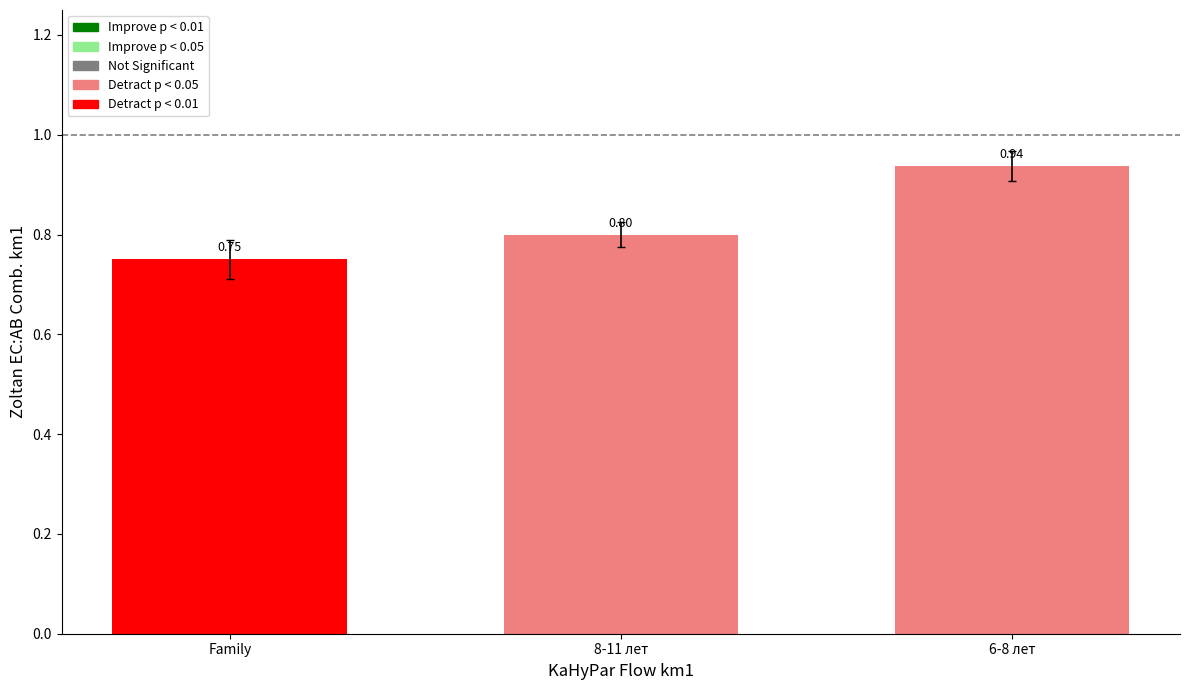

Between 6-8 лет and Family, which is larger?

6-8 лет